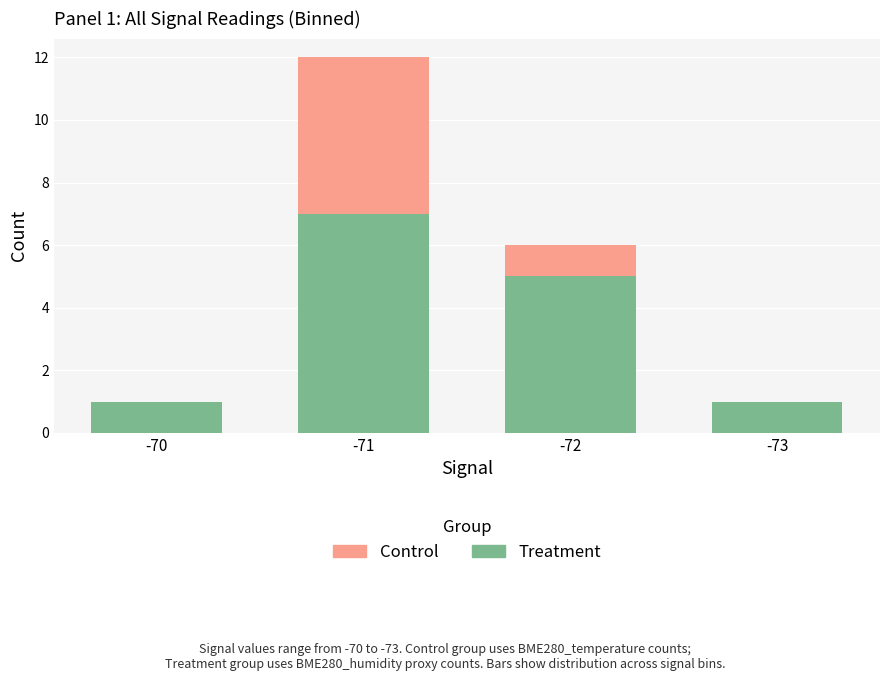

Are the bars horizontal?

No